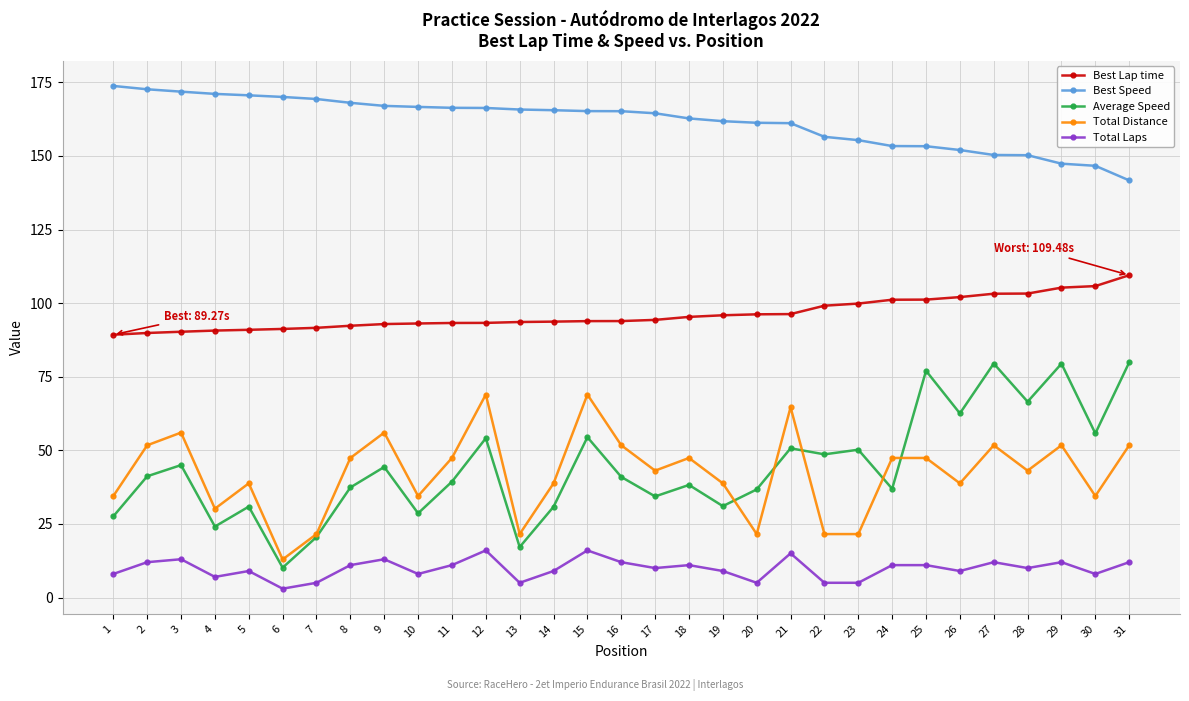

At which category does the chart reach its minimum across all series?

6